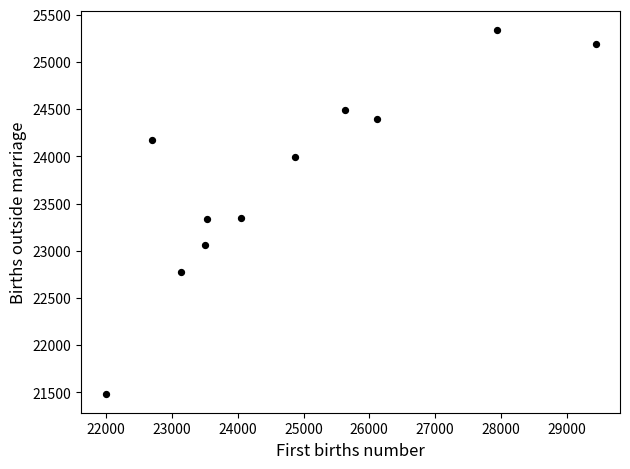

What is the range of X values (max minus min)?

7452